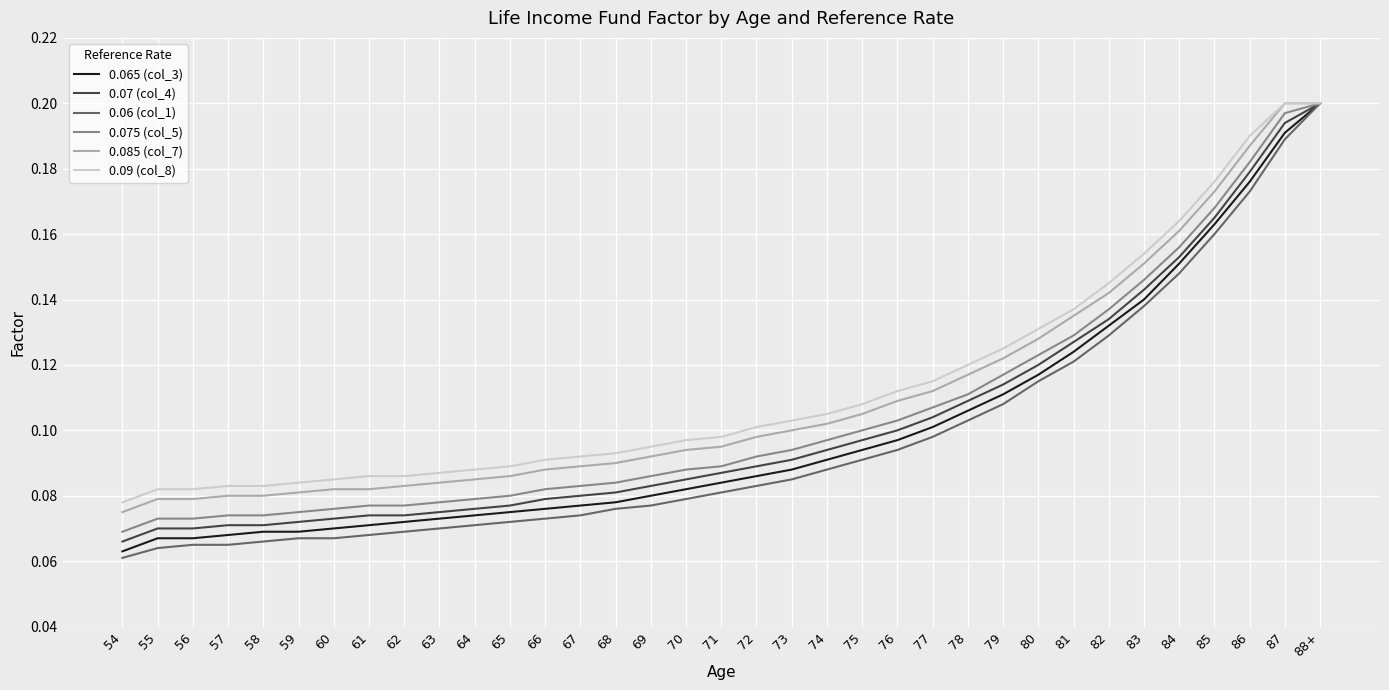

Which series has the largest total across all categories?

0.09 (col_8)